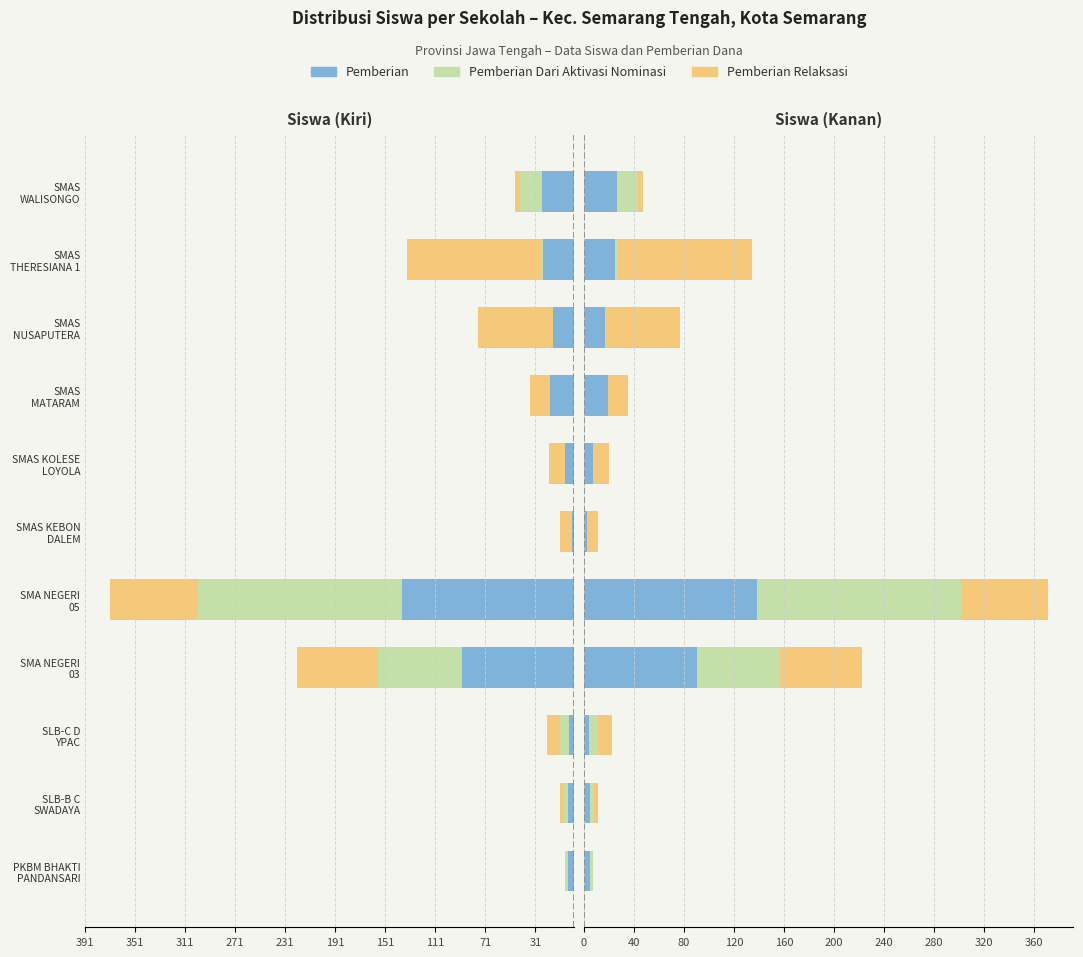

What is the maximum value shown in the chart?

163